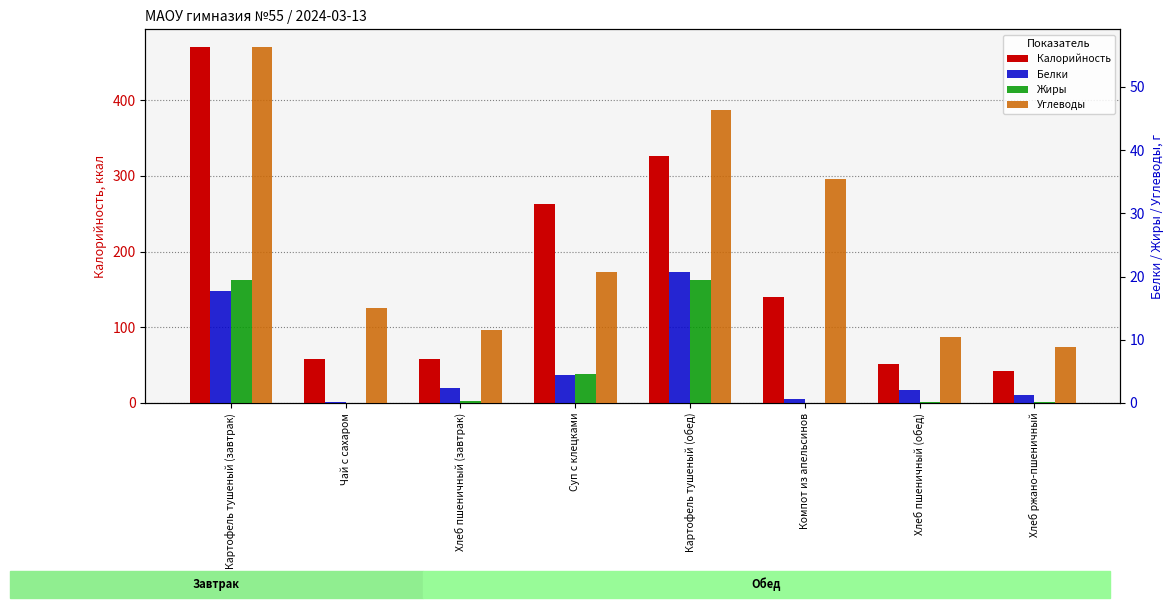

What is the total value across all series at Суп с клецками?

292.7